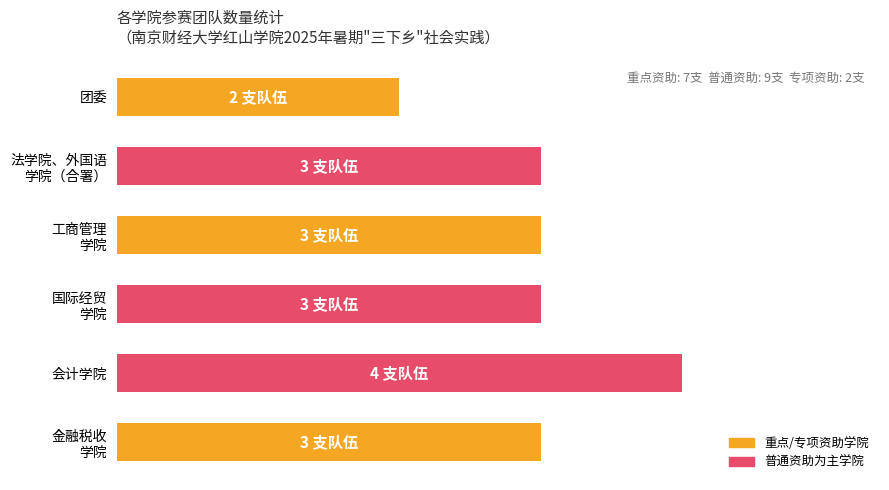

Does the chart contain any negative values?

No